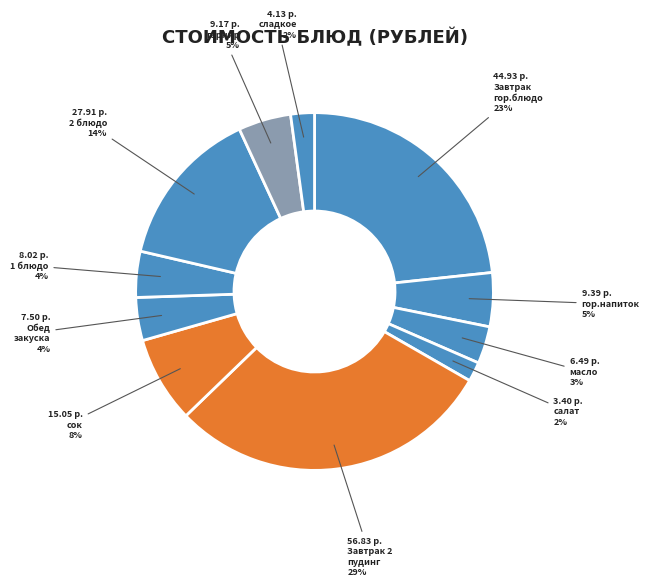

How many segments does this pie chart have?

11